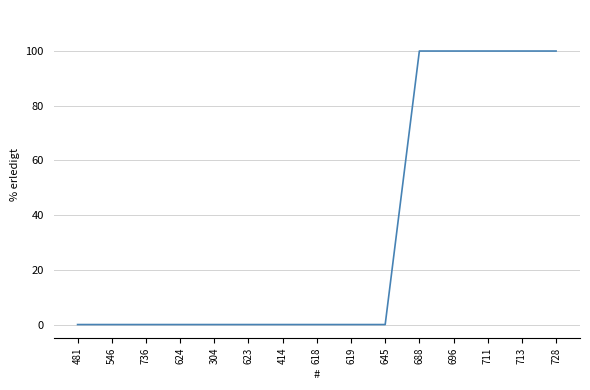

What position from the left is 688?

11